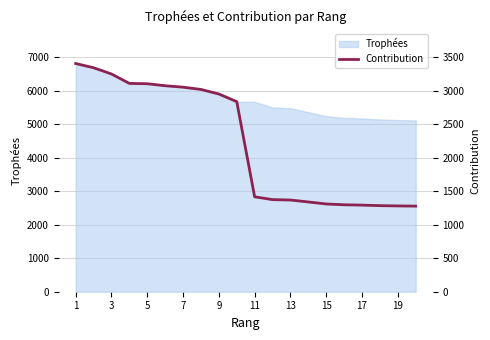

How many values are below 2838?

10